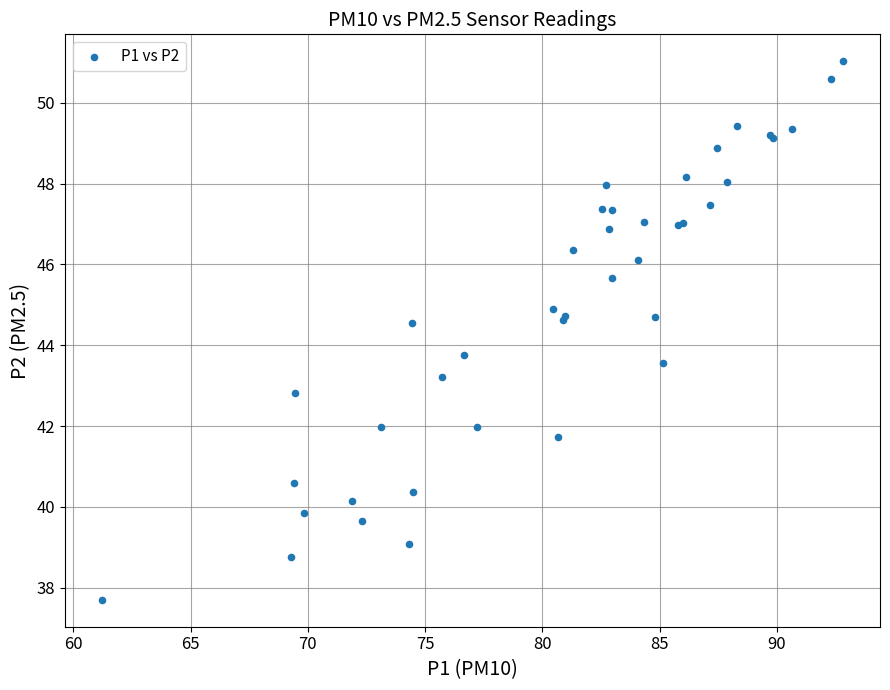

What Y value in the scatter plot is closest to 44?

43.8